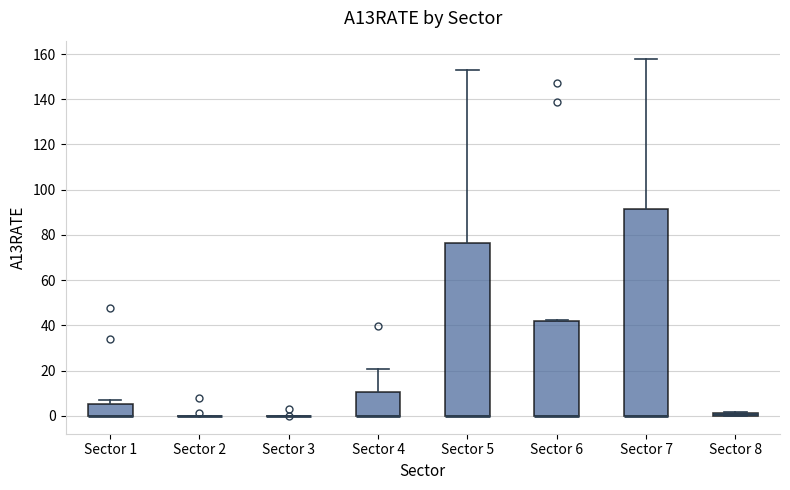

Which box is the tallest, from its lower edge to its upper edge?

Sector 7